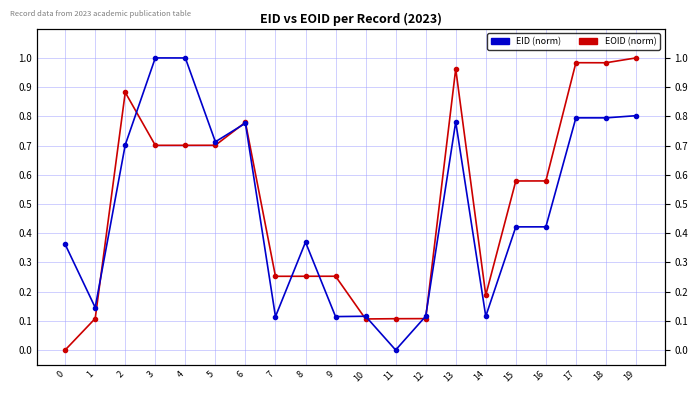

Rank the categories by EID (normalized) value from lowest to highest.

0, 10, 11, 12, 1, 14, 7, 8, 9, 15, 16, 3, 4, 5, 6, 2, 13, 18, 17, 19